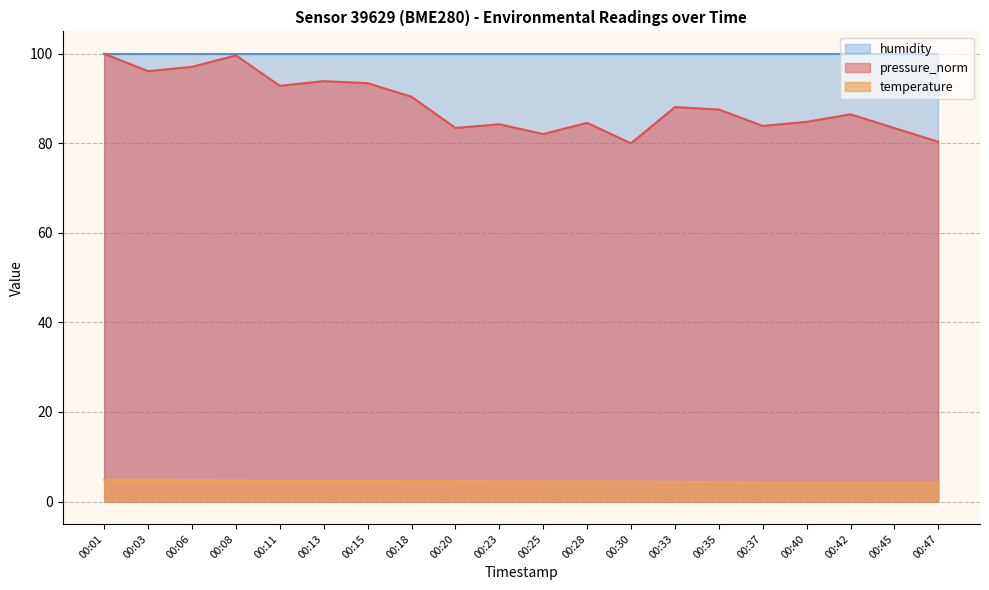

True or false: temperature has more than 0 points higher than both neighbors.

False